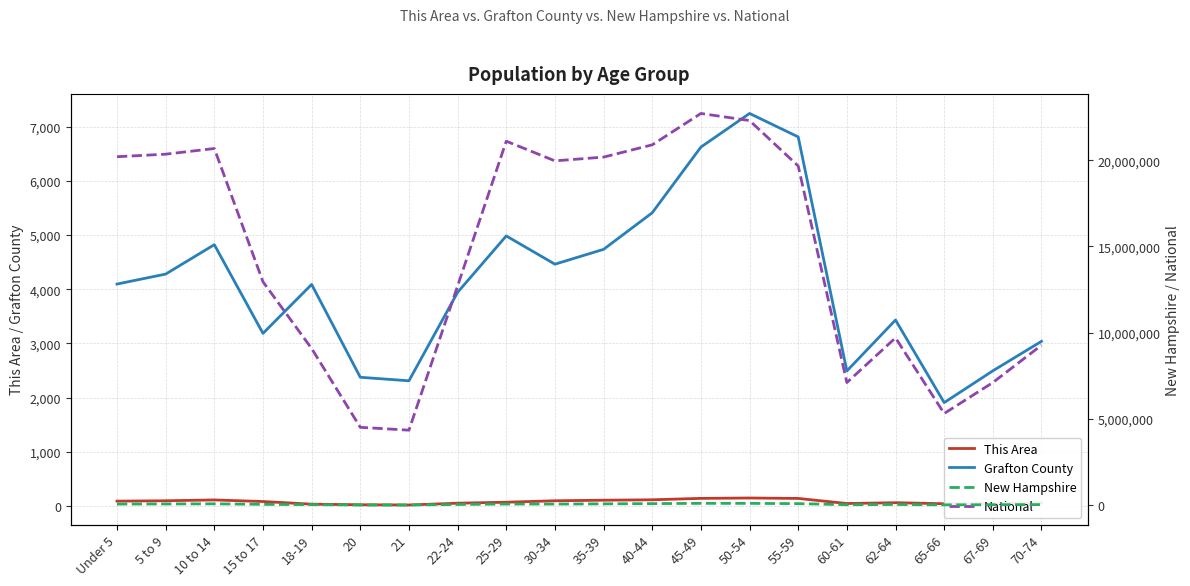

At which label does National first exceed 19664805?

Under 5